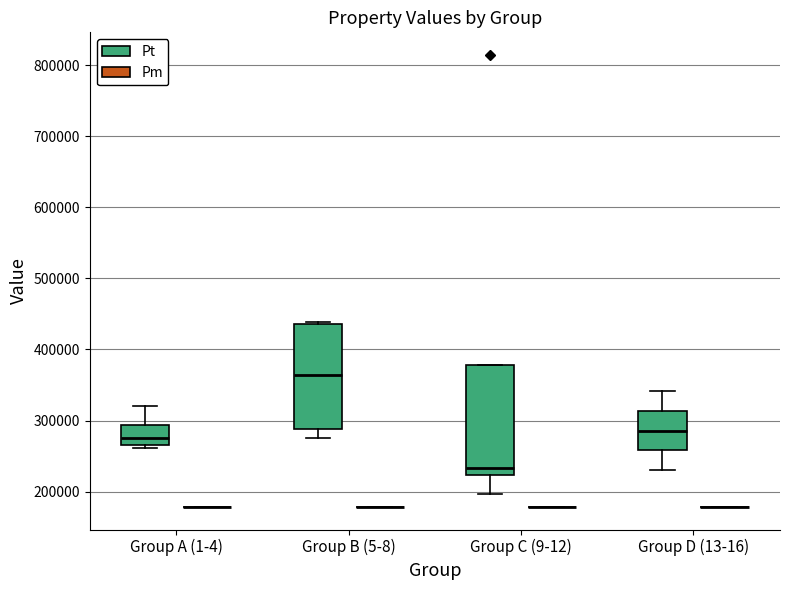

Reading left to right, transcribe this box plot: for each box, give where its median line is, the range the box spans, and where its two whiskers end, as read against the y-axis. The values are not printed on the chart, so give them approximately, as read against the axis.

Group A (1-4) (Pt): median 280000, box 270000 to 290000, whiskers 260000 to 320000
Group A (1-4) (Pm): box collapsed to a line at 180000, whiskers 180000 to 180000
Group B (5-8) (Pt): median 360000, box 290000 to 440000, whiskers 270000 to 440000 (just above the box's upper edge)
Group B (5-8) (Pm): box collapsed to a line at 180000, whiskers 180000 to 180000
Group C (9-12) (Pt): median 230000, box 220000 to 380000, whiskers 200000 to 380000
Group C (9-12) (Pm): box collapsed to a line at 180000, whiskers 180000 to 180000
Group D (13-16) (Pt): median 290000, box 260000 to 310000, whiskers 230000 to 340000
Group D (13-16) (Pm): box collapsed to a line at 180000, whiskers 180000 to 180000